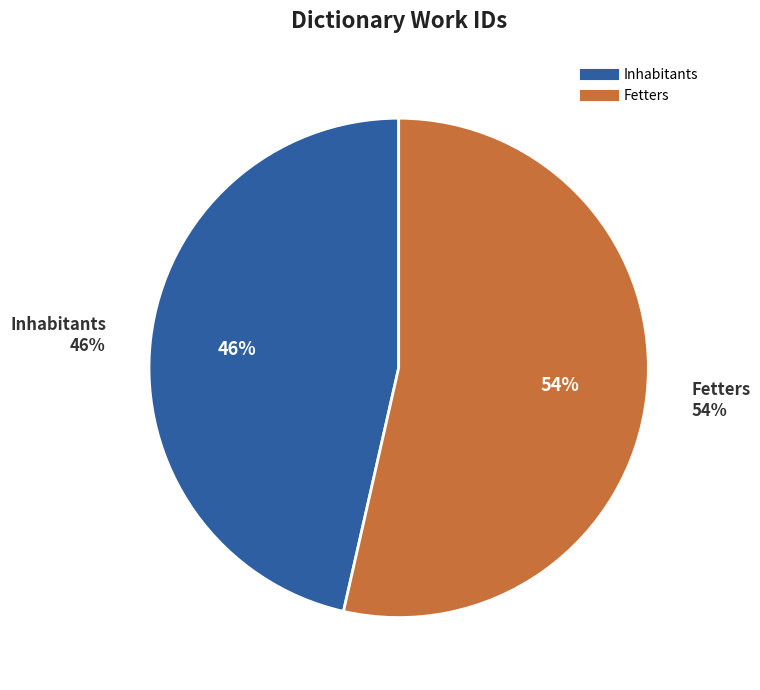

True or false: Fetters accounts for 61% of the total.

False